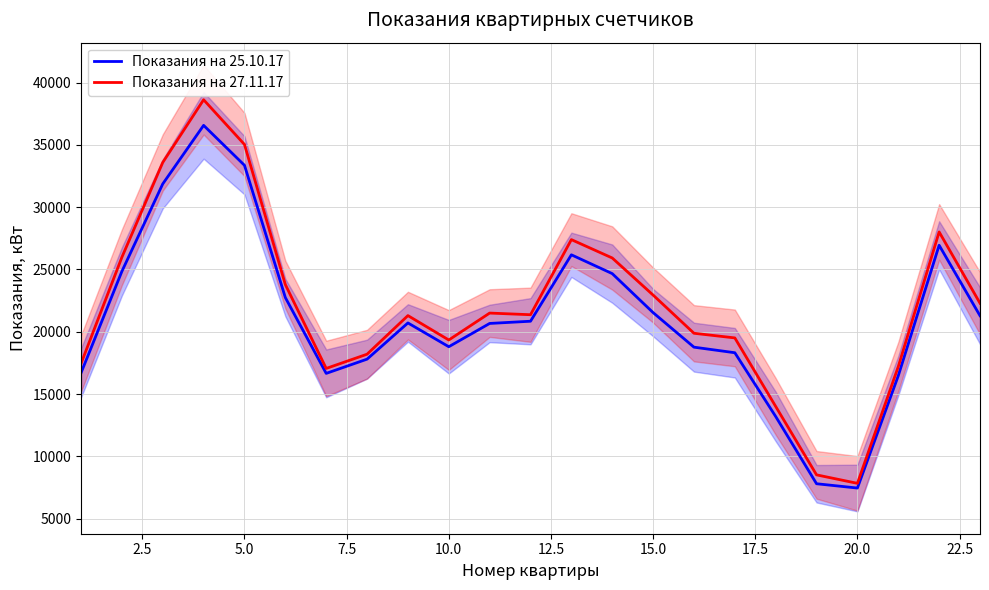

What is the minimum value for Показания на 25.10.17?

7459.7